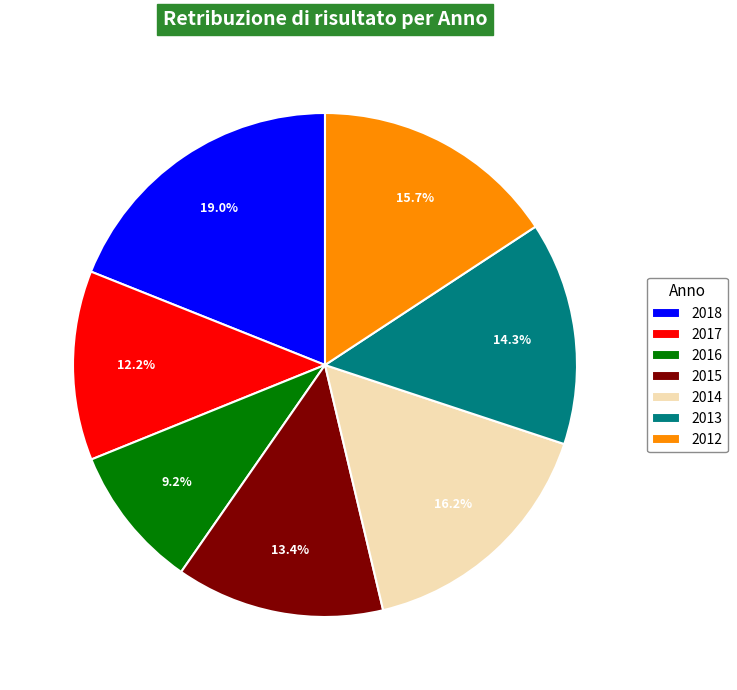

Does any single category account for the majority?

No